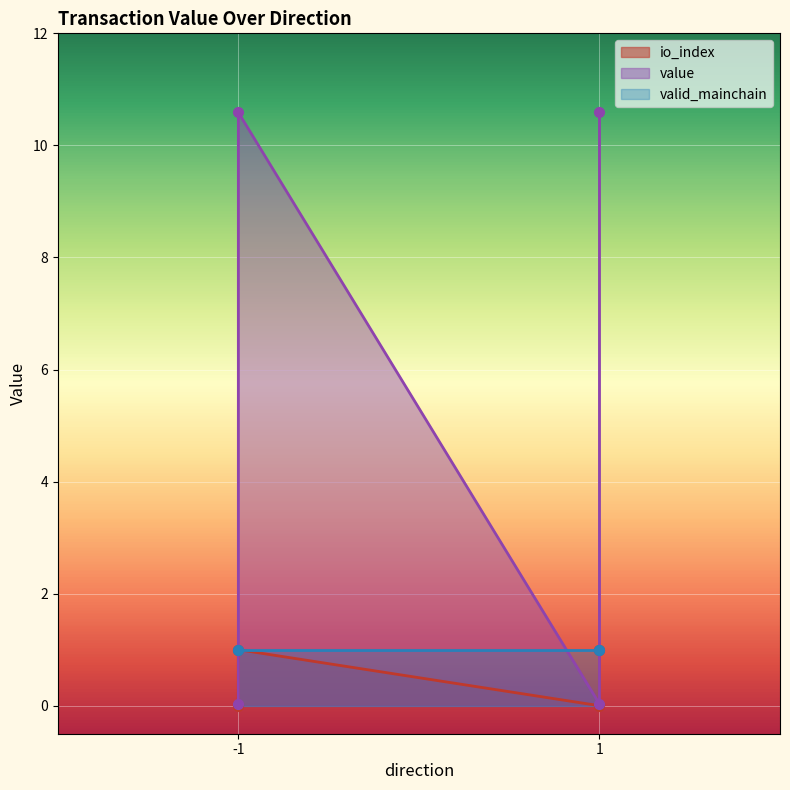

True or false: value and io_index cross at least once.

False